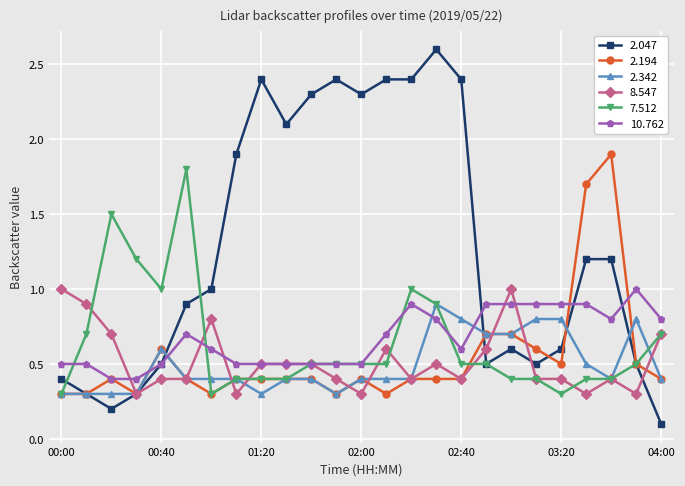

Which series has the widest spread of values?

2.047